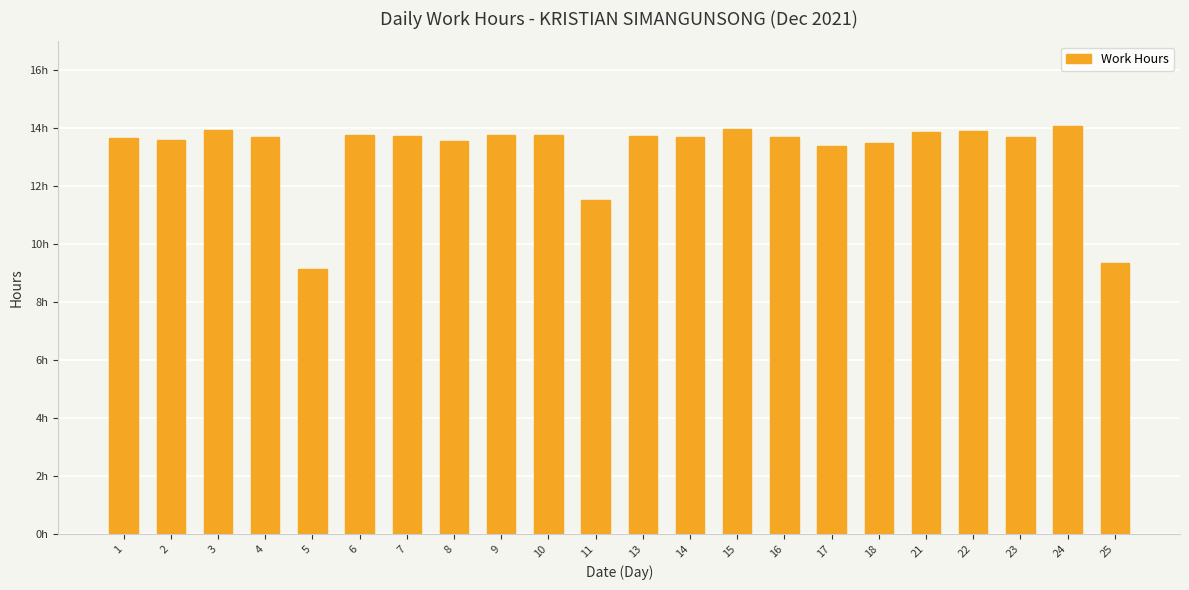

Does the chart contain any negative values?

No